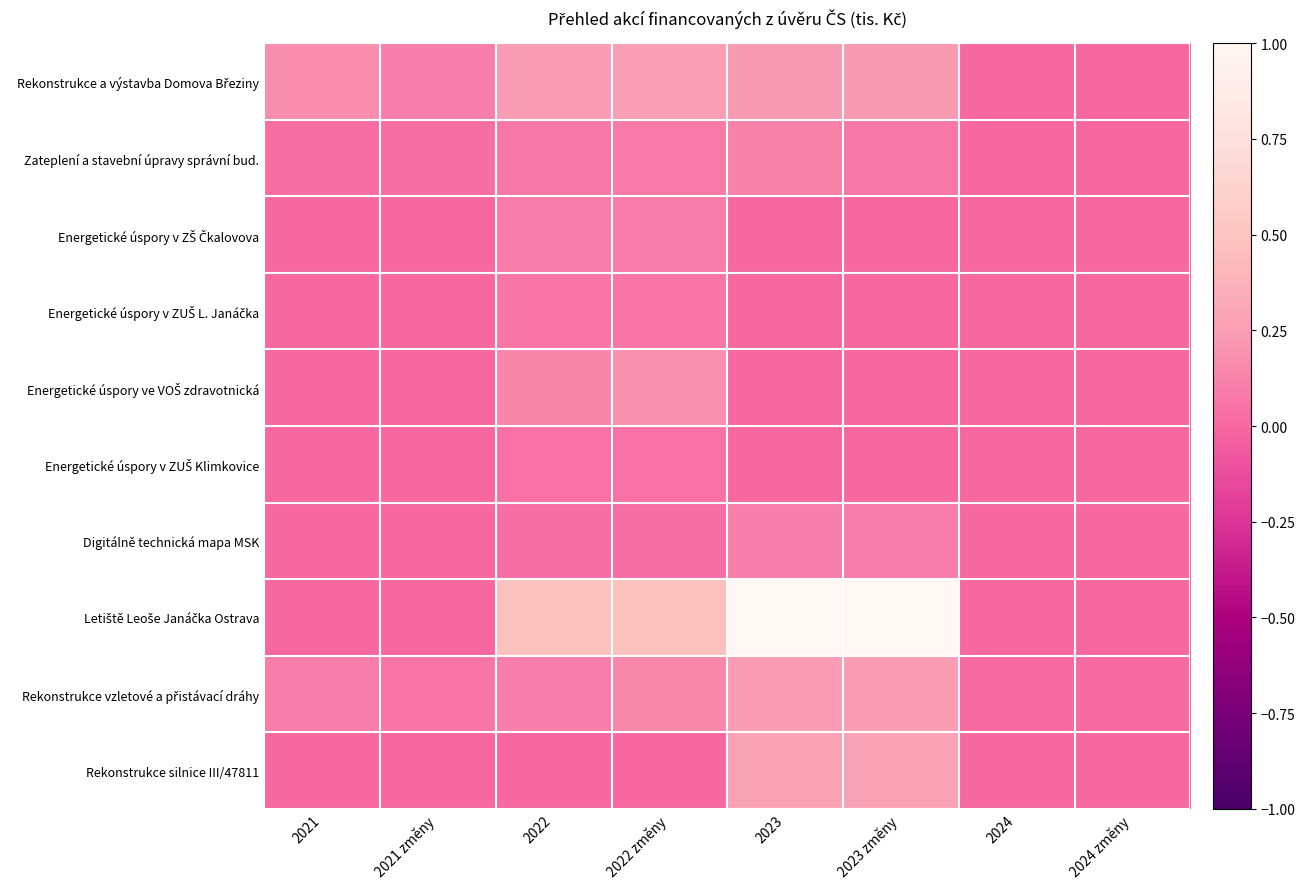

What is the total value across all series at 2022?

1.3